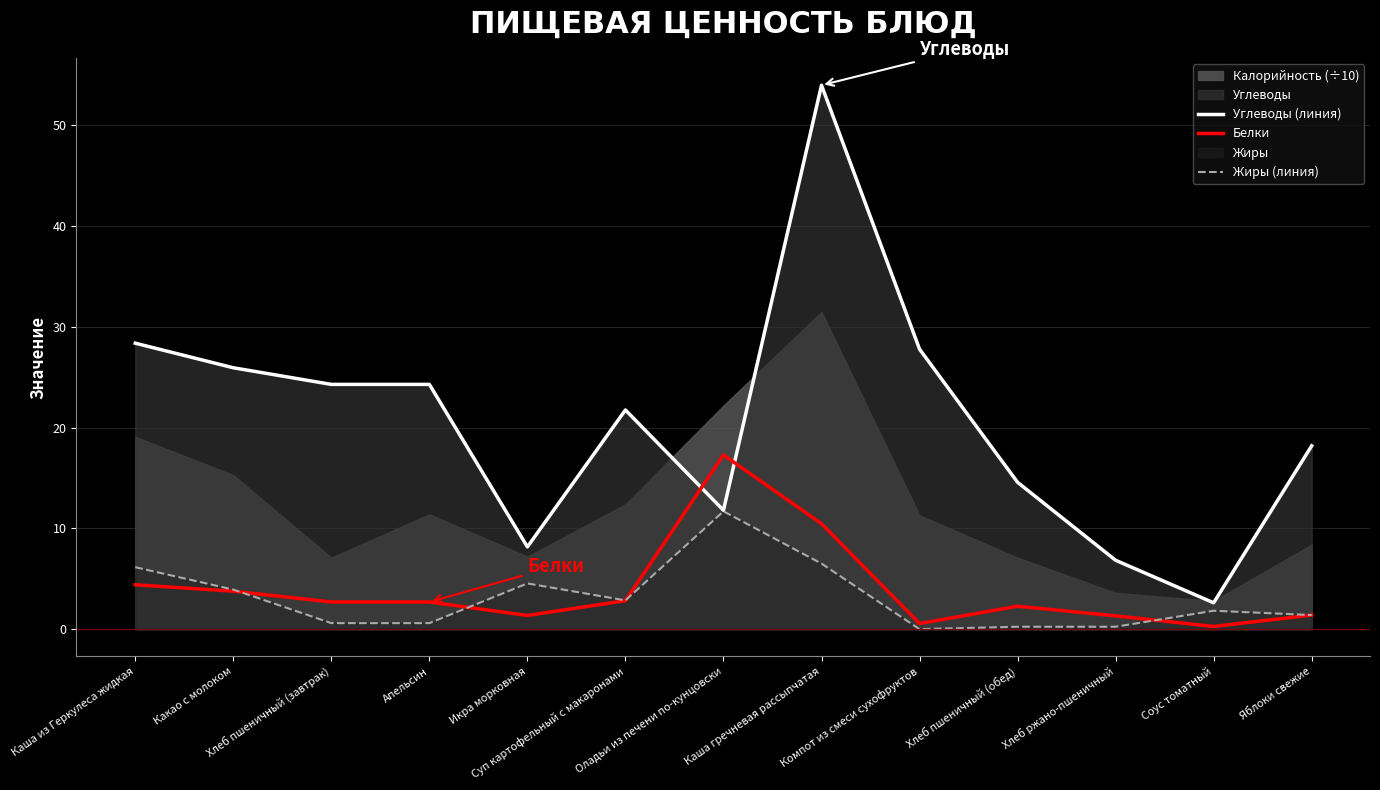

How many intersections are there between Белки and Углеводы (линия)?

2